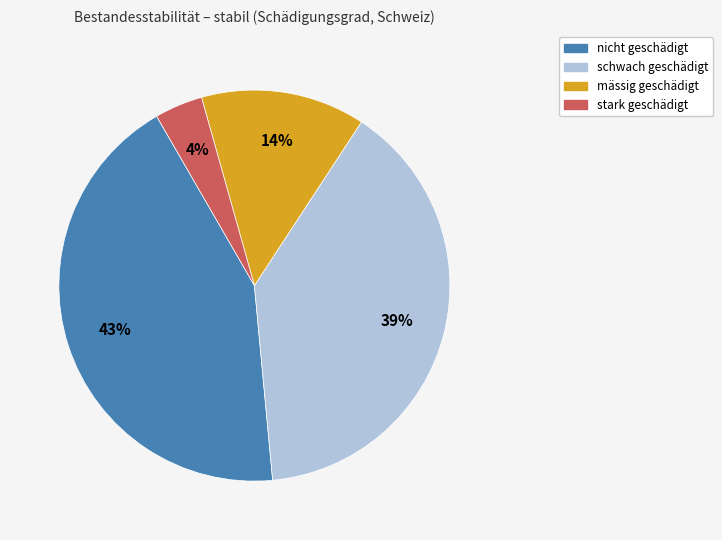

Count the number of slices in the pie.

4